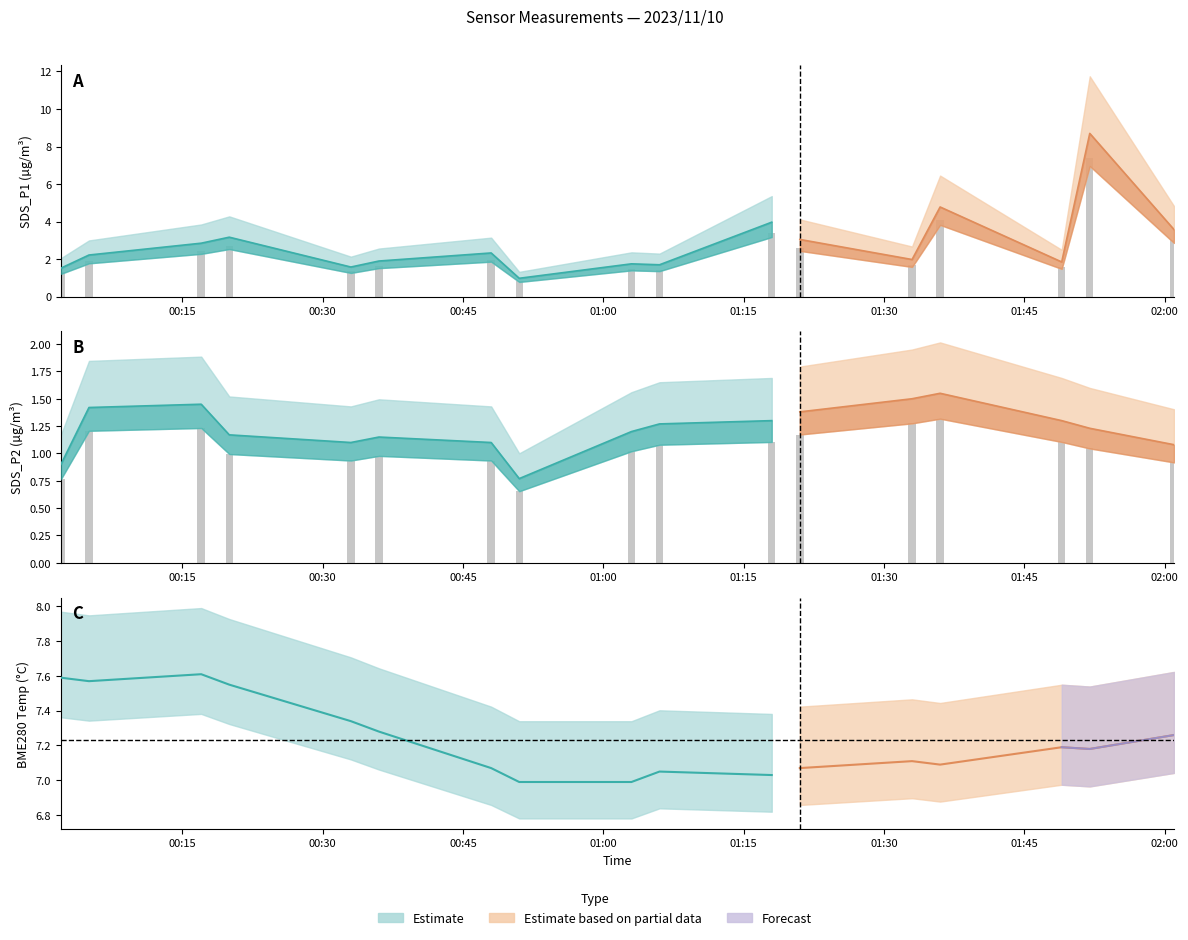

What is the difference between the highest and lowest values at 2023/11/10 00:36?

6.1